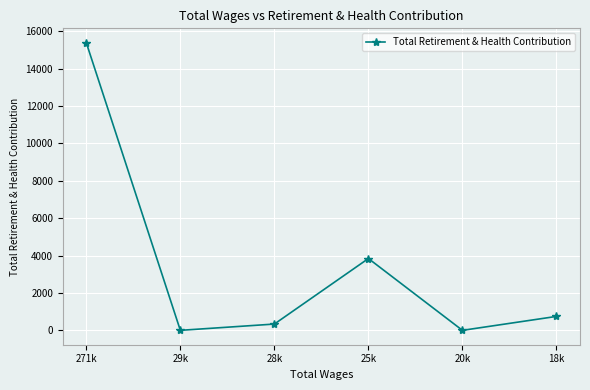

What is the label of the 6th point from the right?

271k